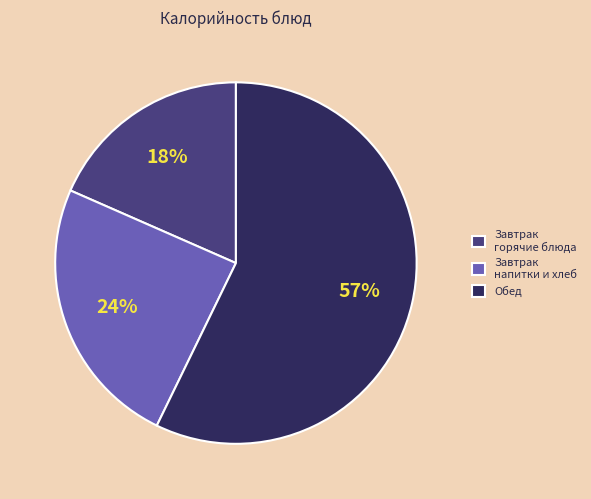

To the nearest percent, what is the difference between the largest and smallest slice percentages?

39%